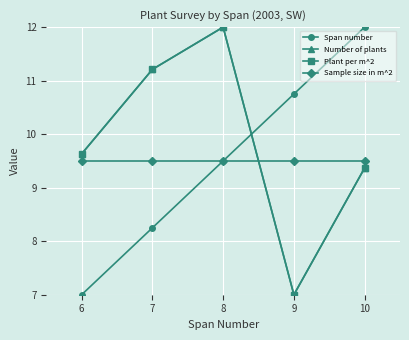

How many lines are shown in the chart?

4